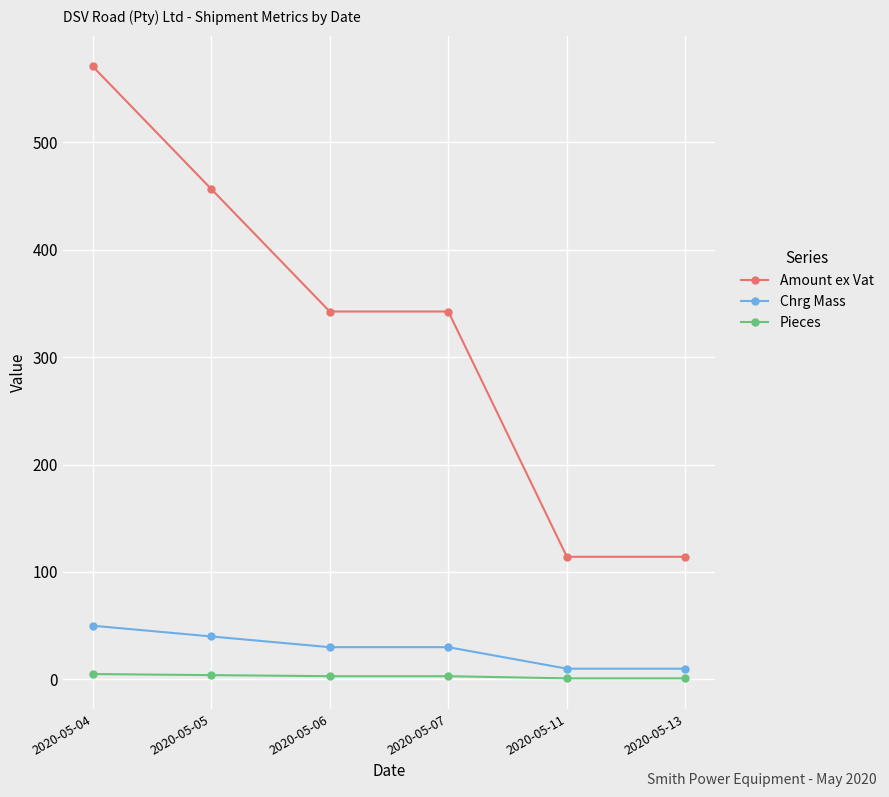

Which series has the widest spread of values?

Amount ex Vat